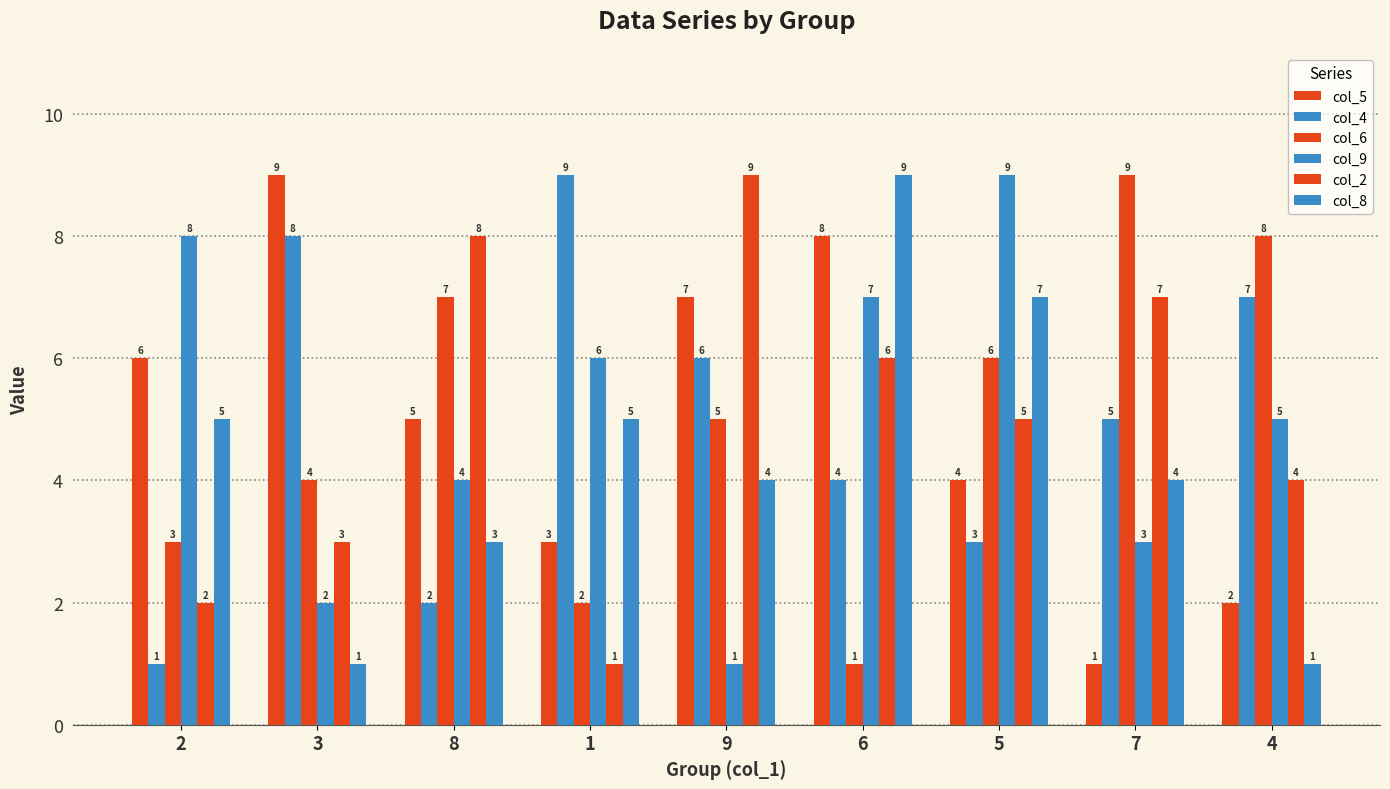

True or false: col_8 has a value of 4 at 7.

True